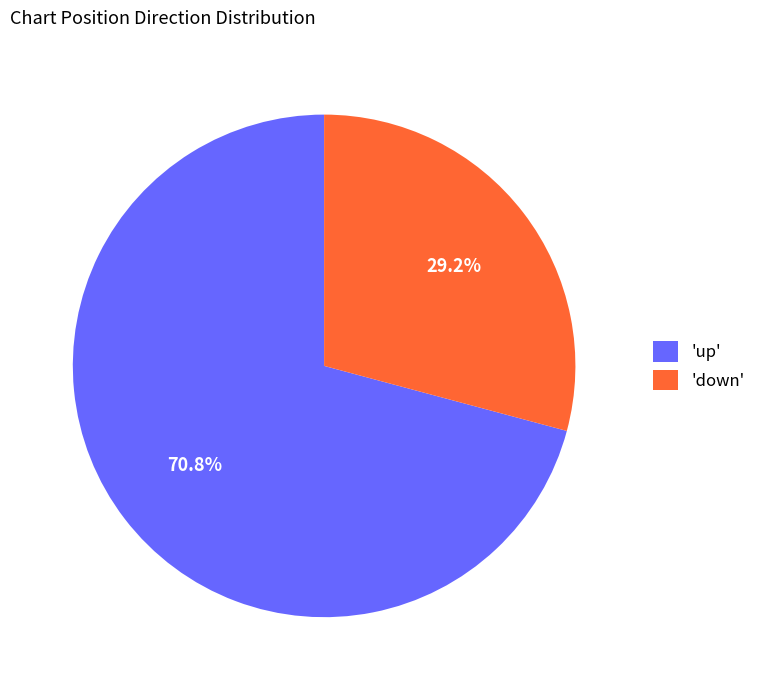

How many slices are in this pie chart?

2